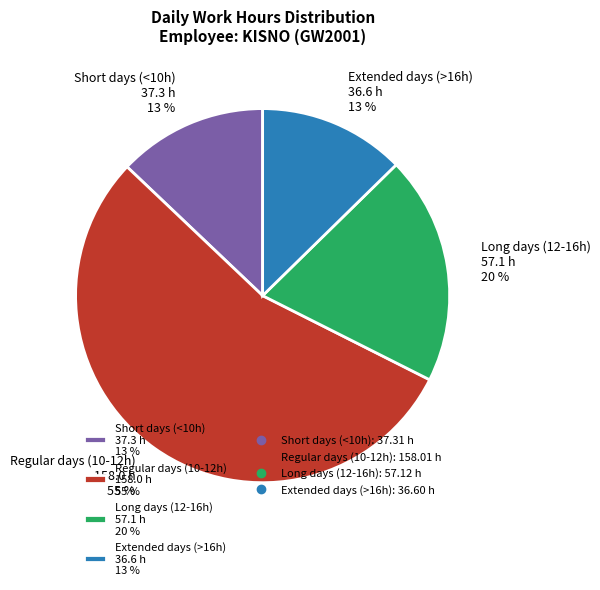

To the nearest percent, what is the difference between the largest and smallest slice percentages?

42%